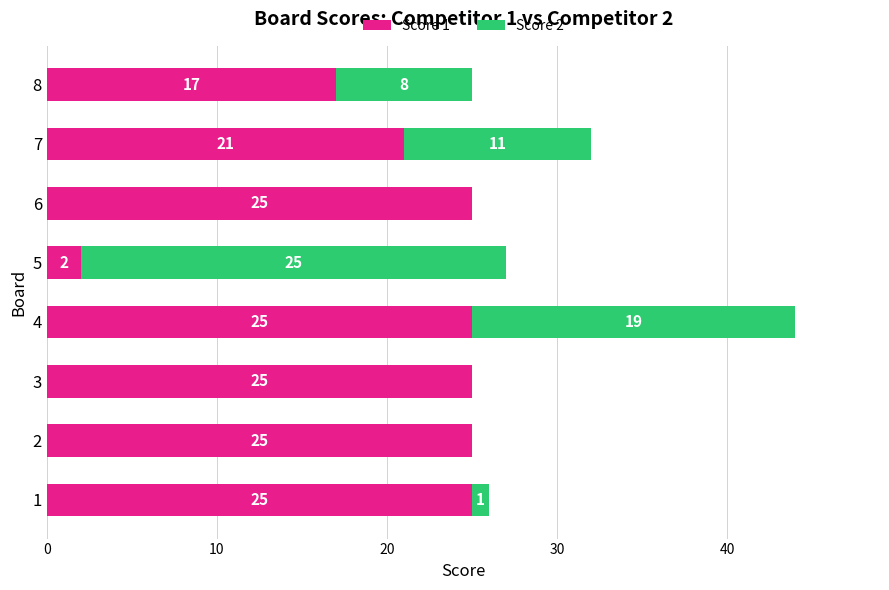

How many distinct data groups are displayed?

2